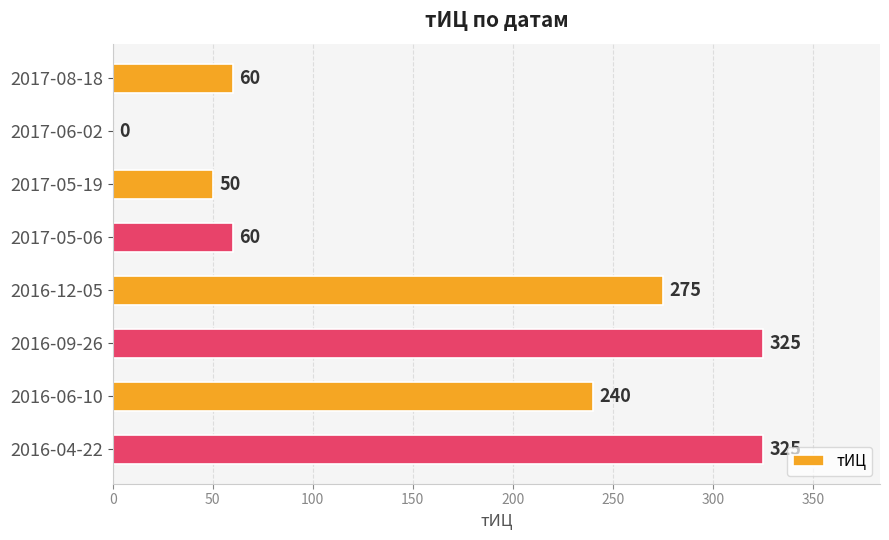

What is the greatest value displayed?

325